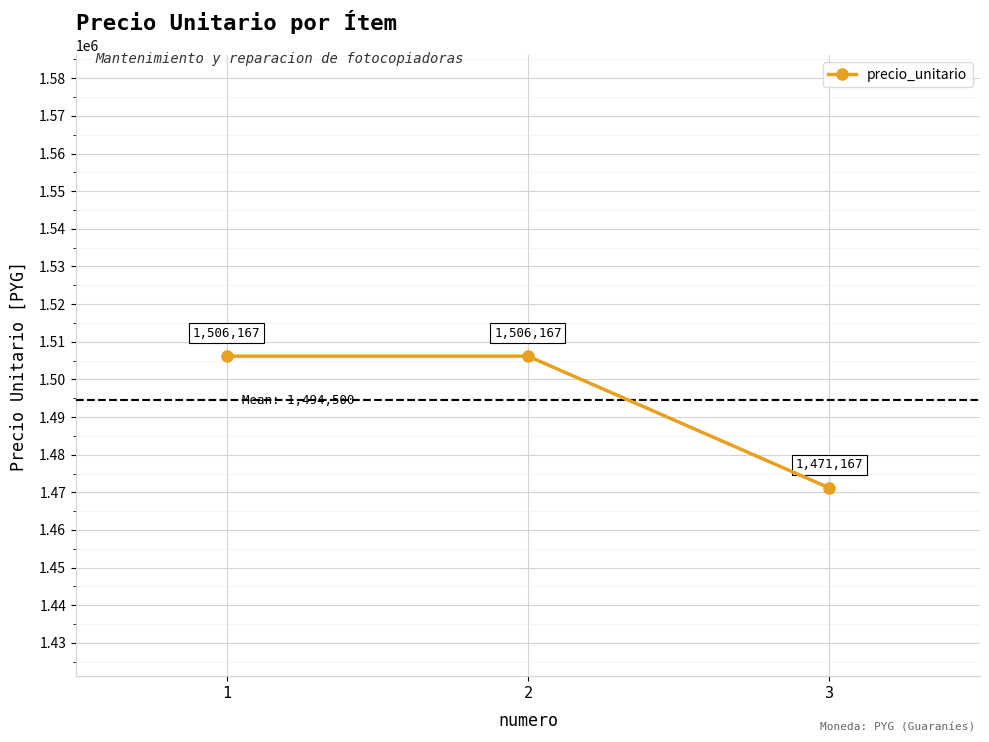

What is the sum of the values at 2 and 3?

2977334